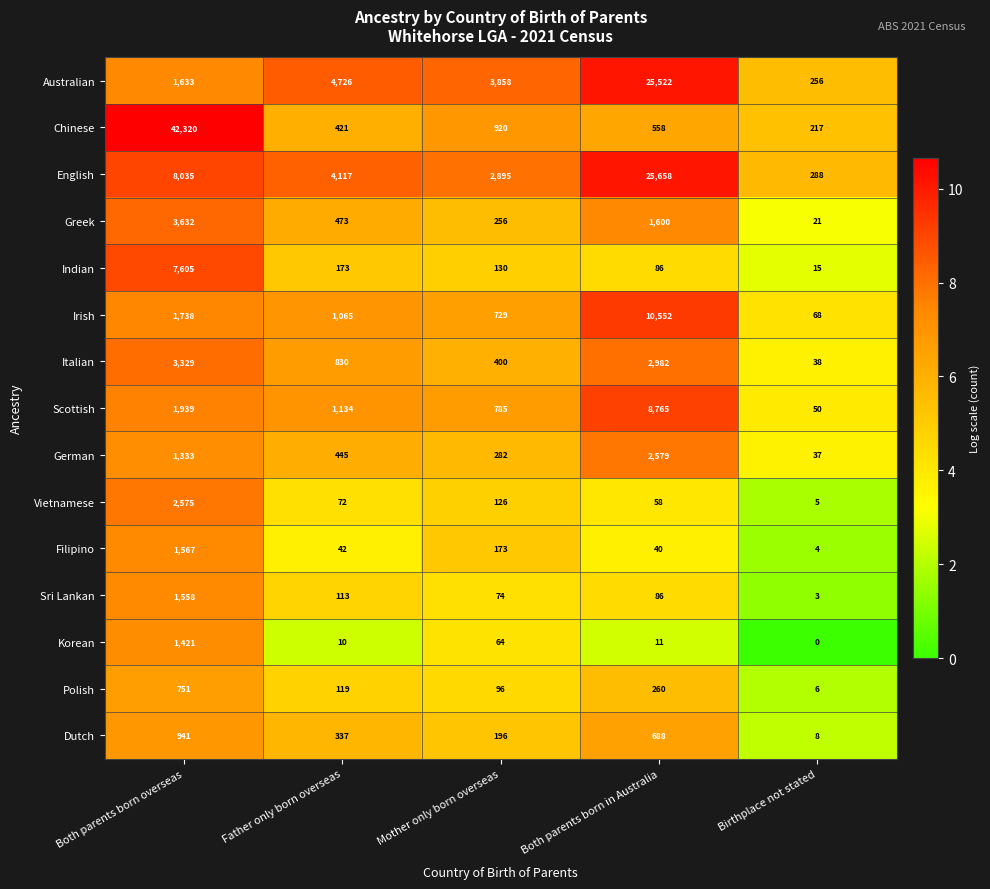

What is the total value across all series at Both parents born in Australia?

79445